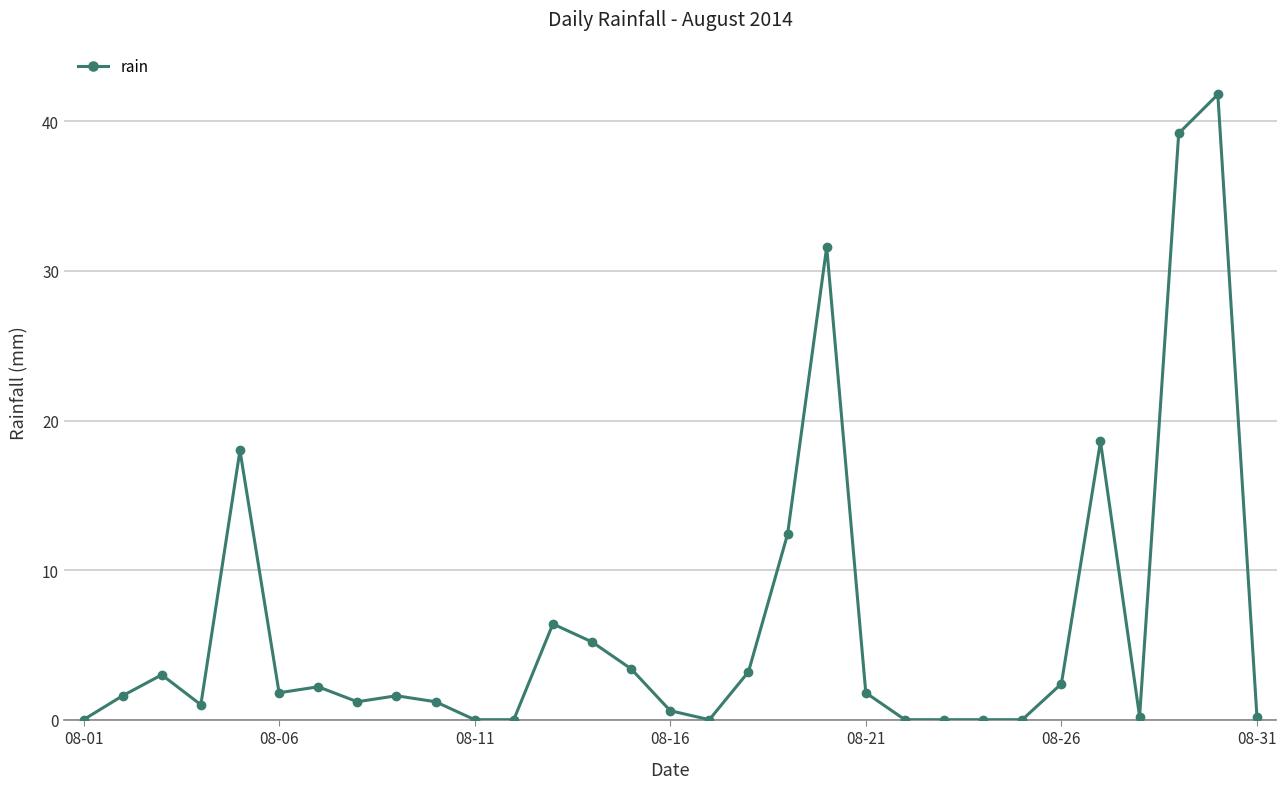

What is the value of the 29th point from the left?

39.2